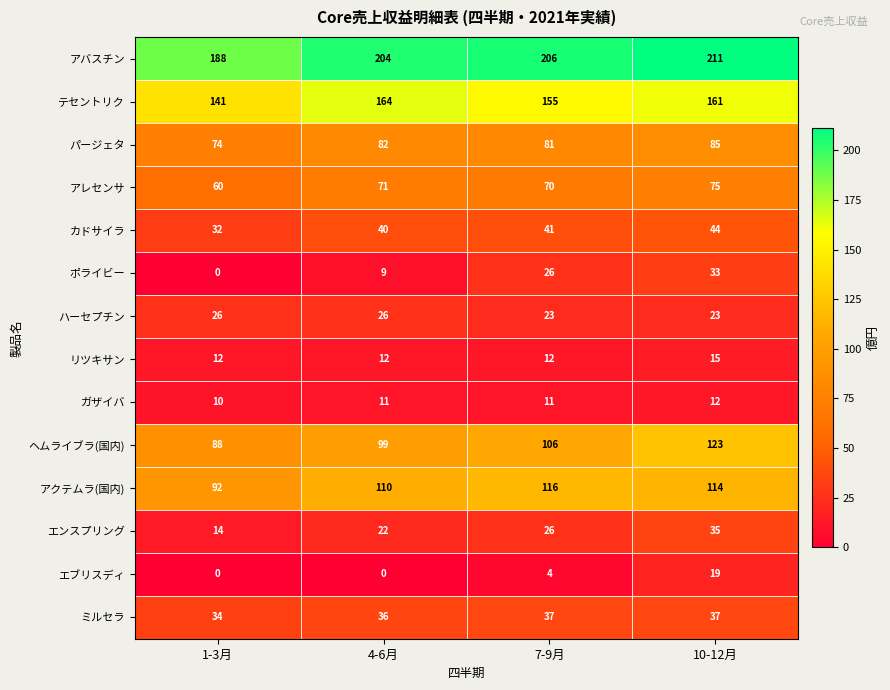

List the series in order of their peak value, lowest first.

ガザイバ, リツキサン, エブリスディ, ハーセプチン, ポライビー, エンスプリング, ミルセラ, カドサイラ, アレセンサ, パージェタ, アクテムラ(国内), ヘムライブラ(国内), テセントリク, アバスチン